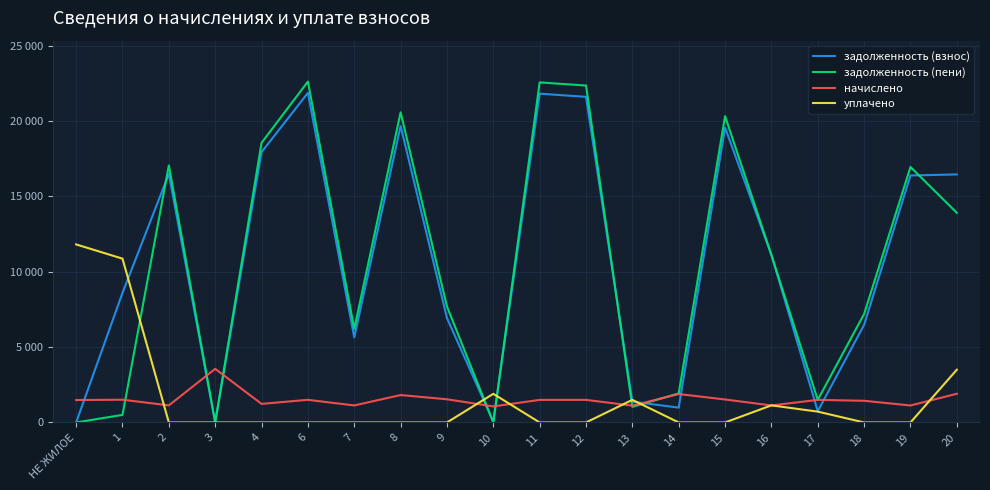

True or false: уплачено has more than 2 interior local peaks.

True